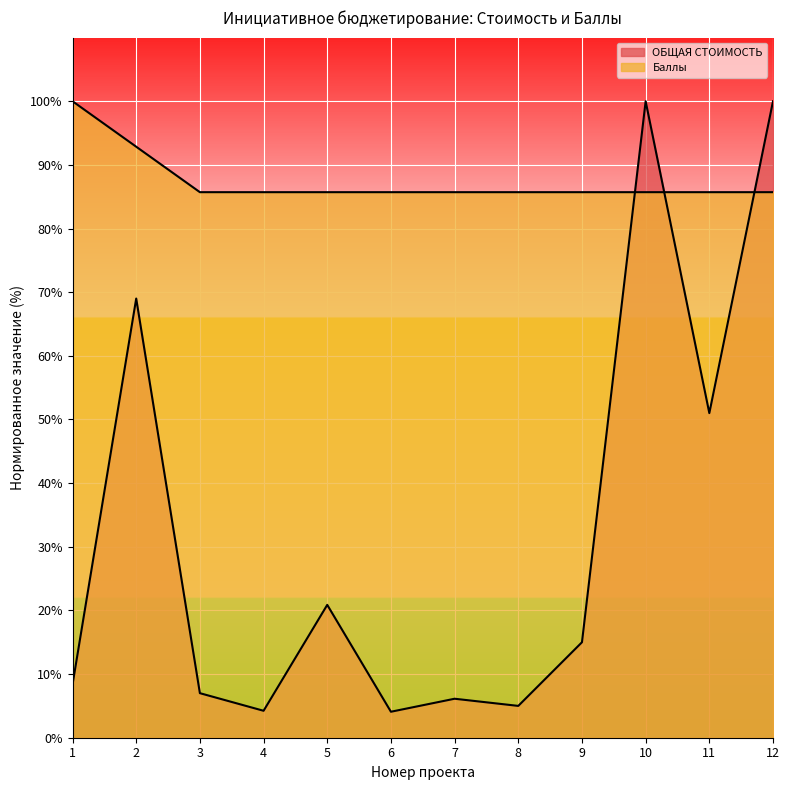

At which category does ОБЩАЯ СТОИМОСТЬ reach its first local valley?

4